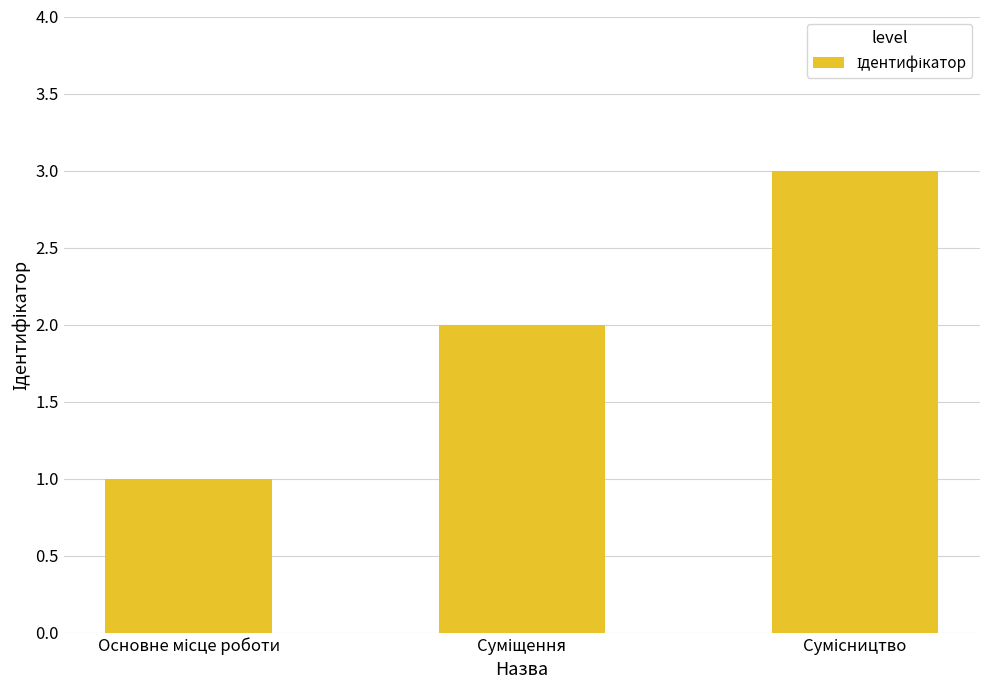

What is the maximum value shown in the chart?

3